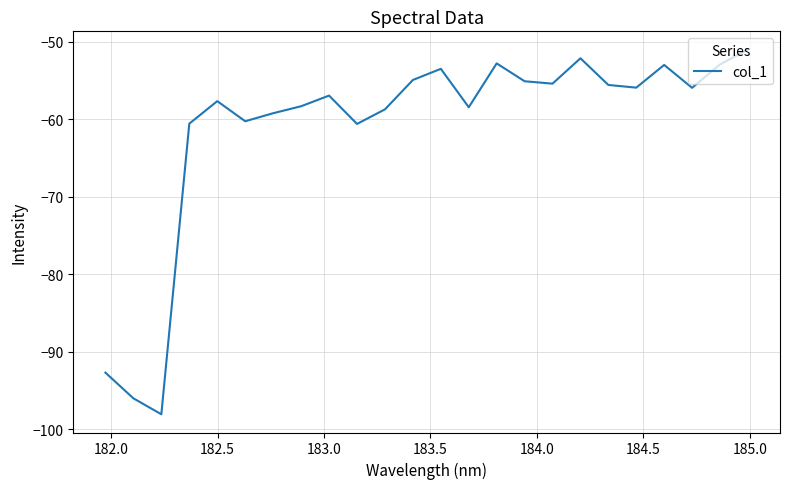

What is the smallest value displayed?

-98.0